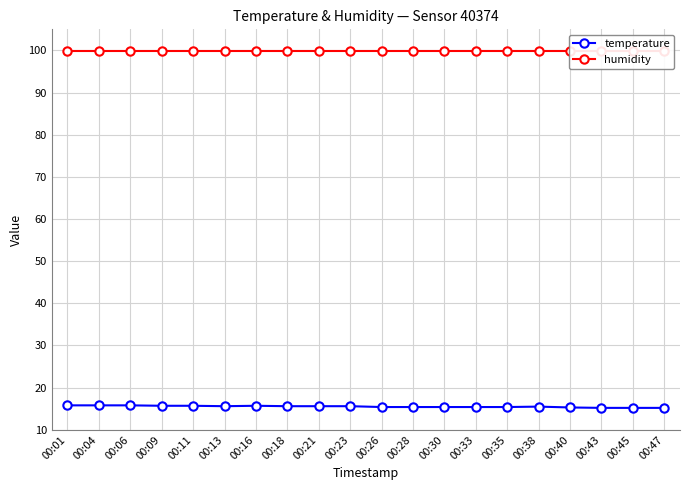

Does the chart have visible grid lines?

Yes